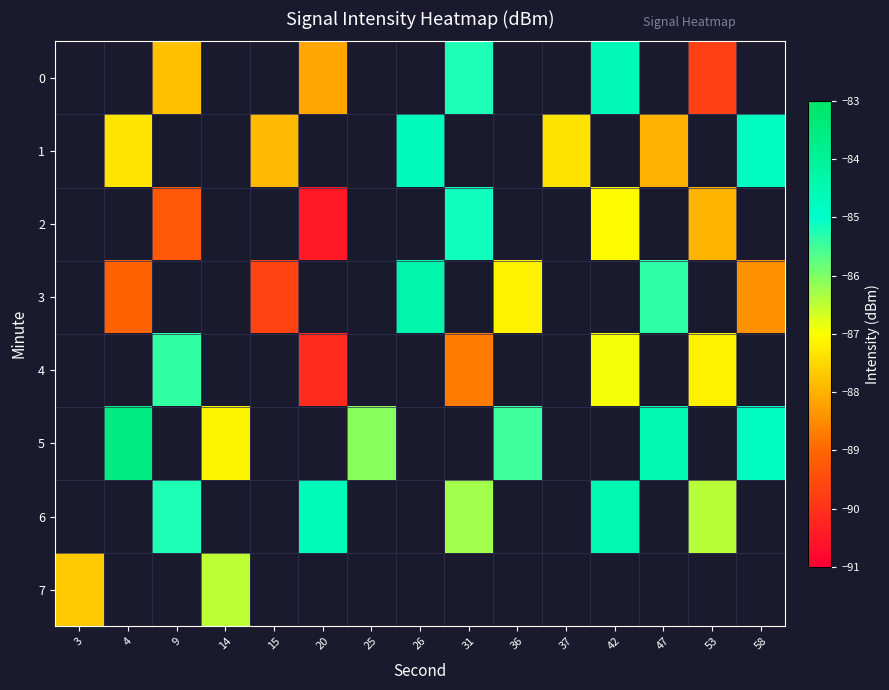

What is the smallest value displayed?

-90.5